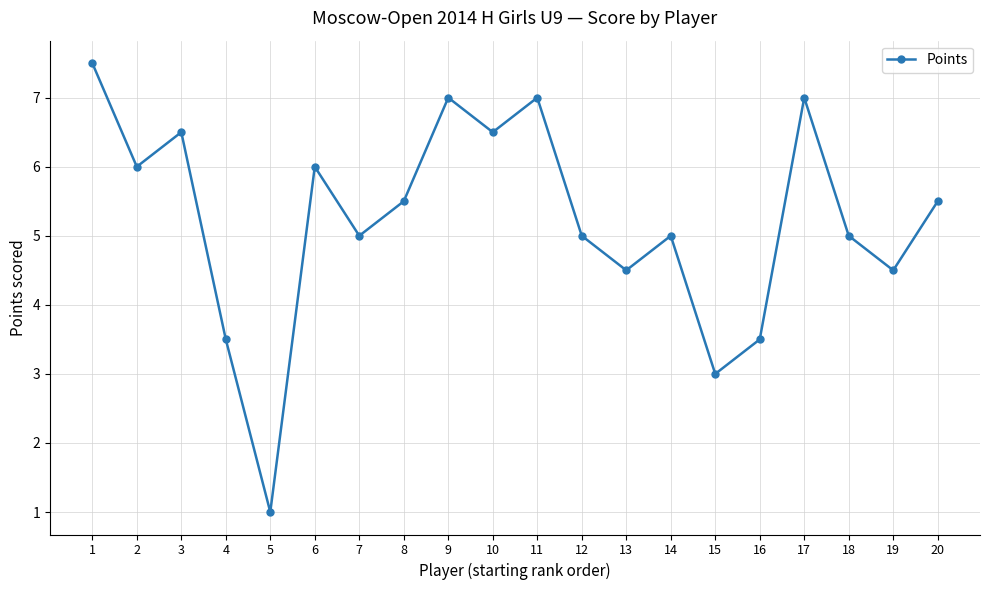

At which category does the chart reach its minimum across all series?

5